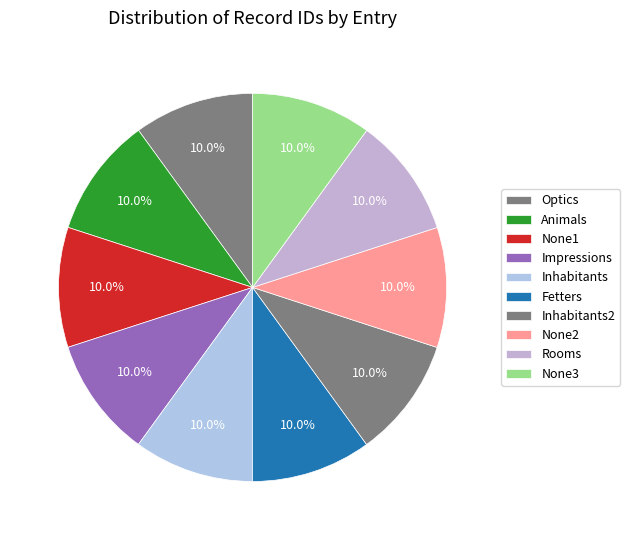

How many slices are in this pie chart?

10